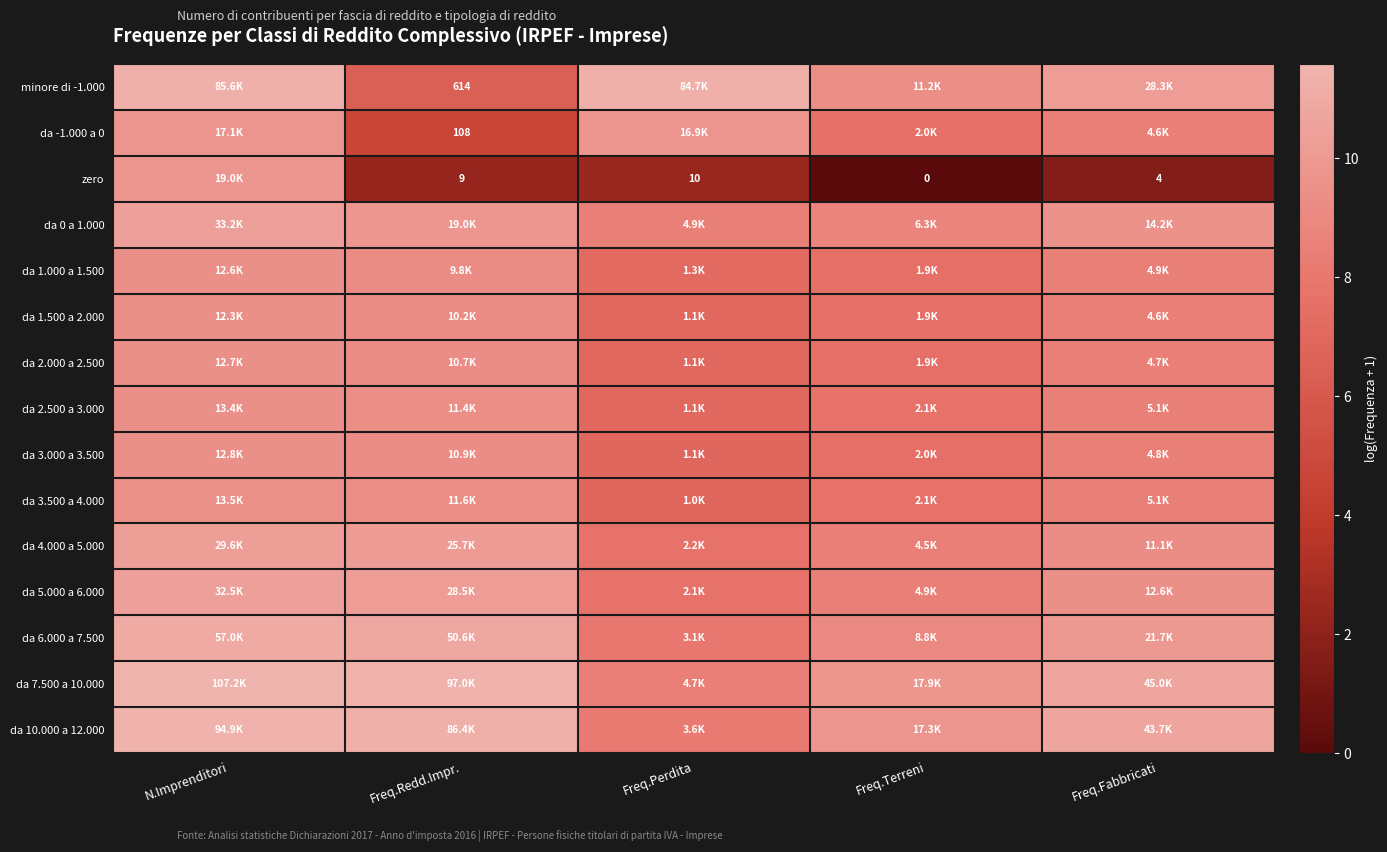

What is the sum of the da 3.000 a 3.500 values at Freq.Terreni and Freq.Perdita?

14.6